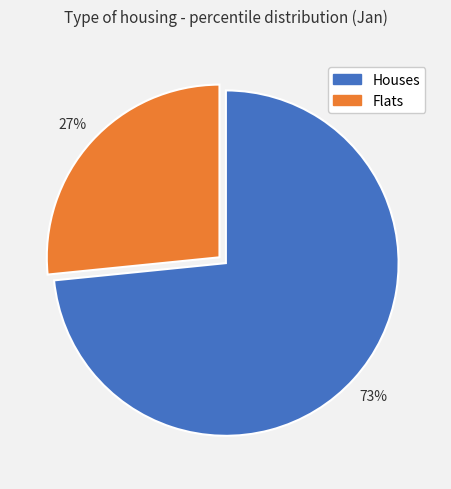

To the nearest percent, what is the average slice percentage?

50%